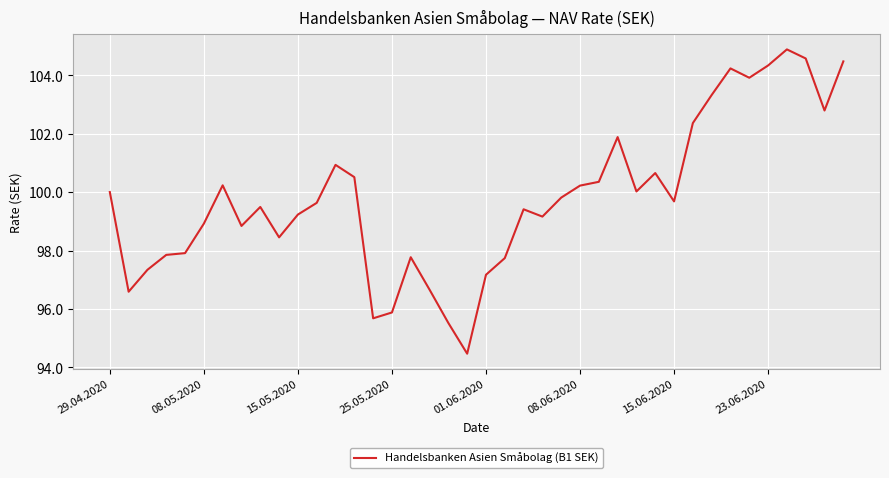

What is the smallest value displayed?

94.5